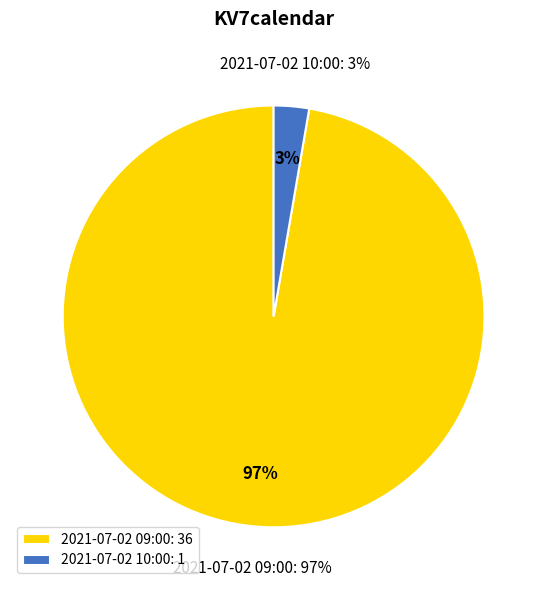

Which slice represents more than half of the pie?

2021-07-02 09:00